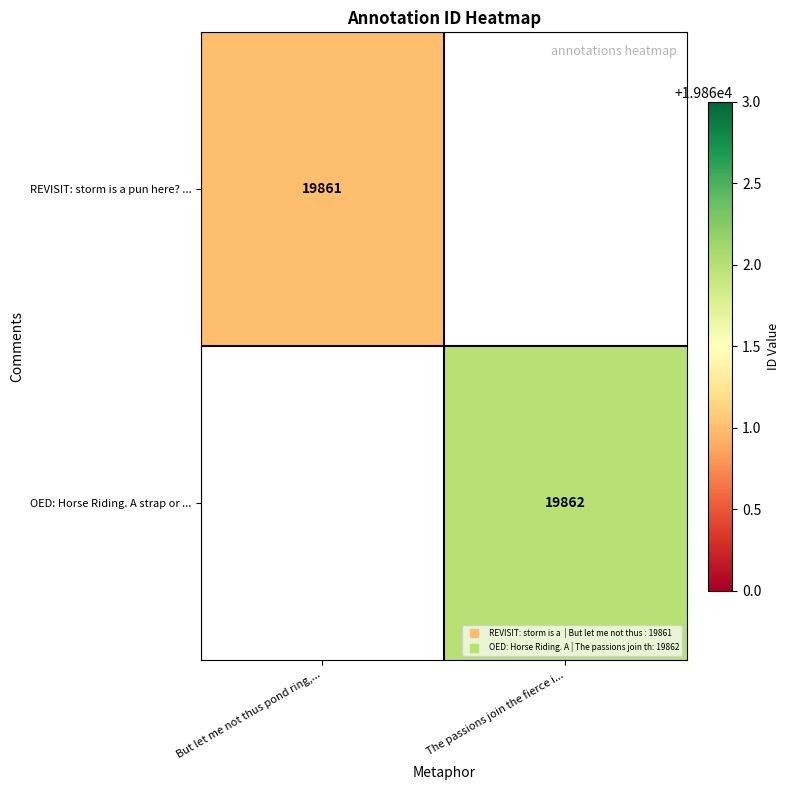

Rank the categories by REVISIT: storm is a pun here? ... value from highest to lowest.

But let me not thus pond ring,..., The passions join the fierce i...